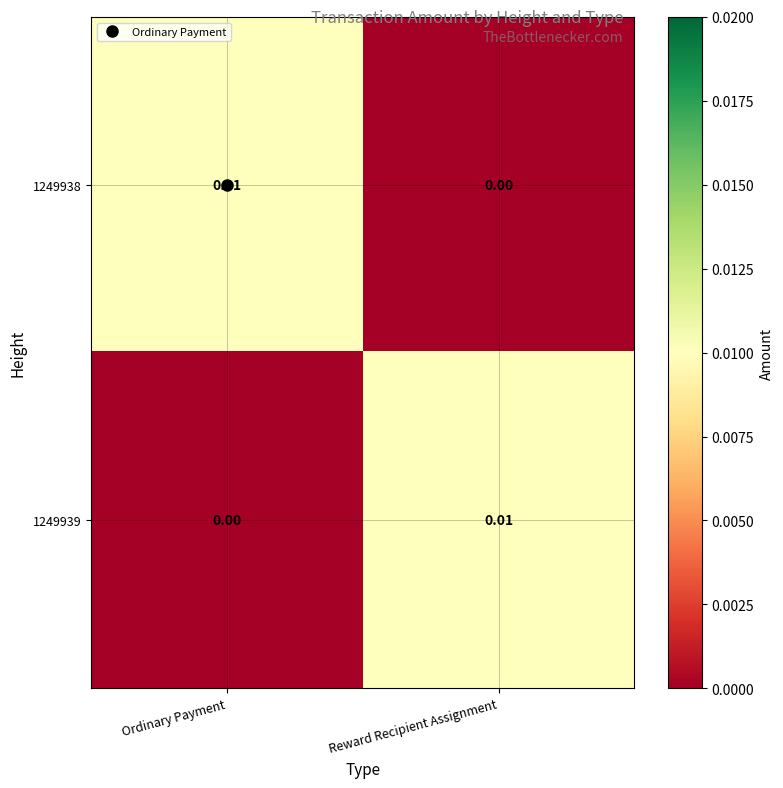

How many data points does each series have?

2